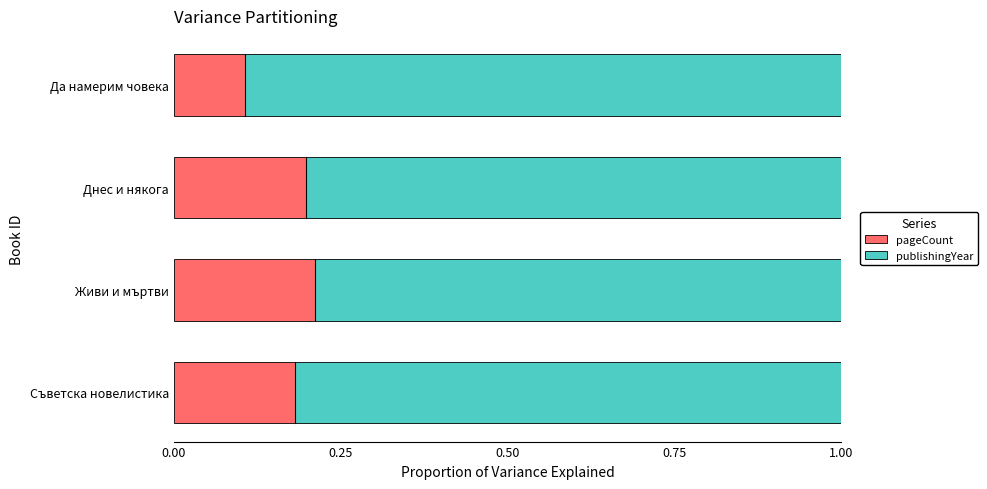

True or false: pageCount has a value of 0.3 at Съветска новелистика.

False